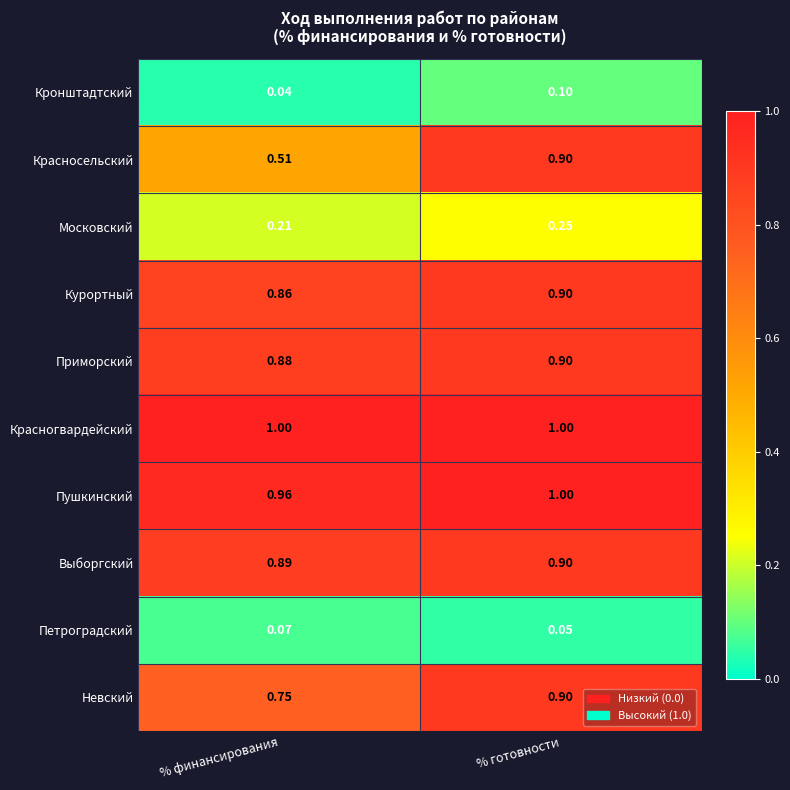

At which label does Кронштадтский reach its peak?

% готовности